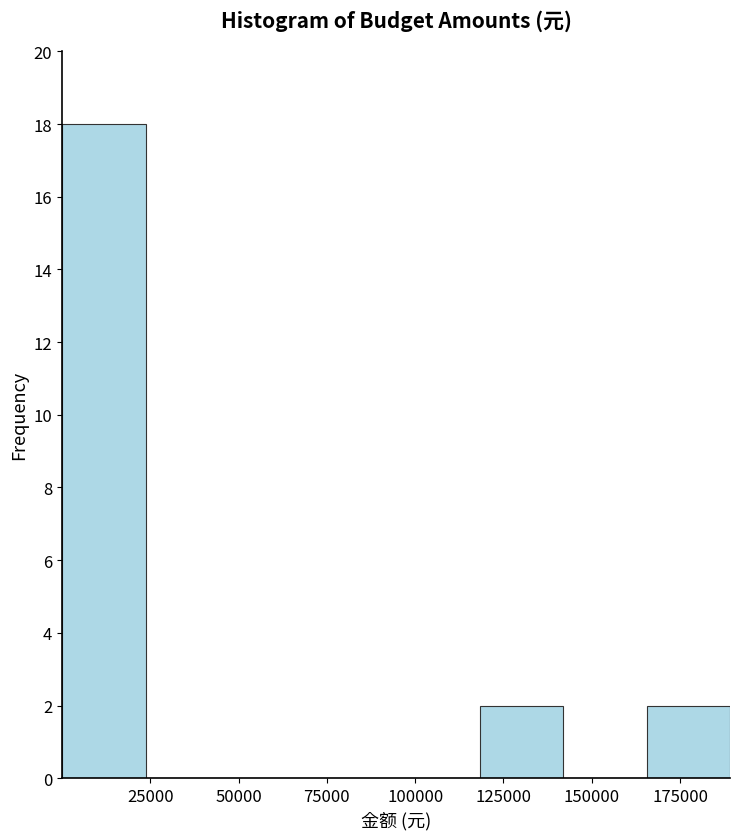

Over which range of the x-axis is the bar tallest?

0 to 25000